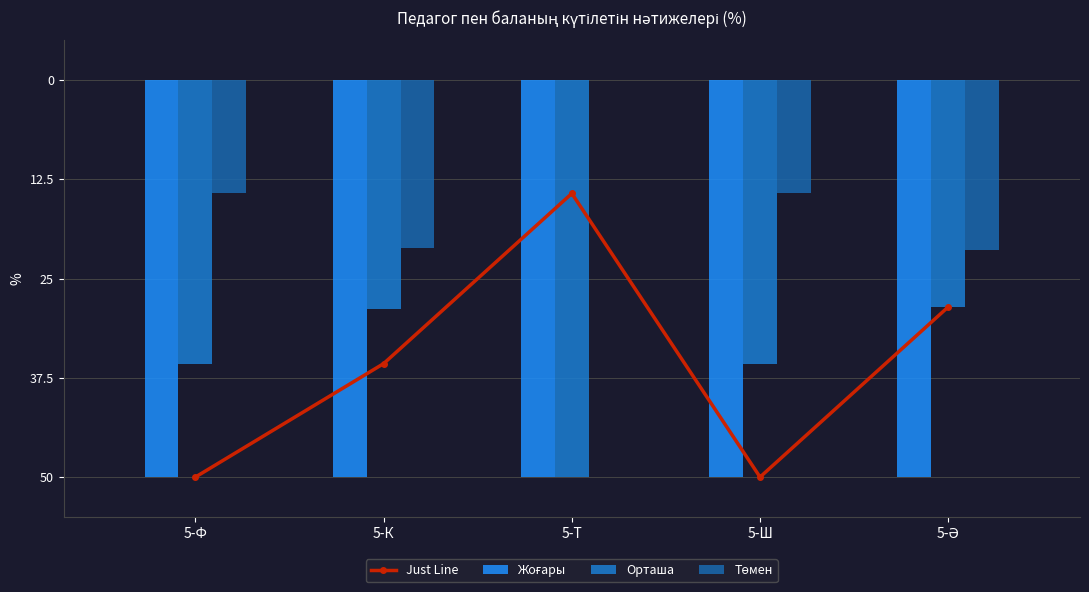

Does the chart contain stacked bars?

No